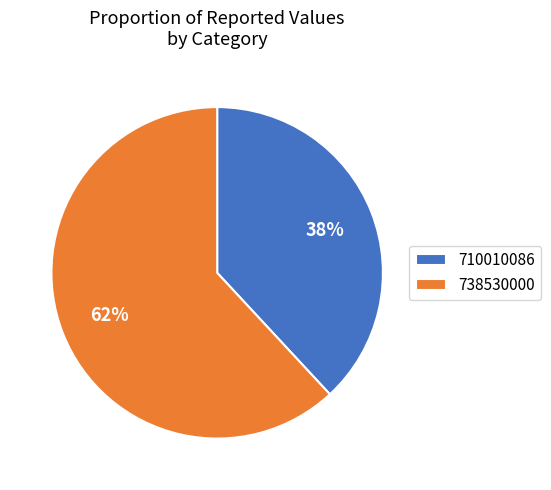

Is the sum of 738530000 and 710010086 greater than half?

Yes